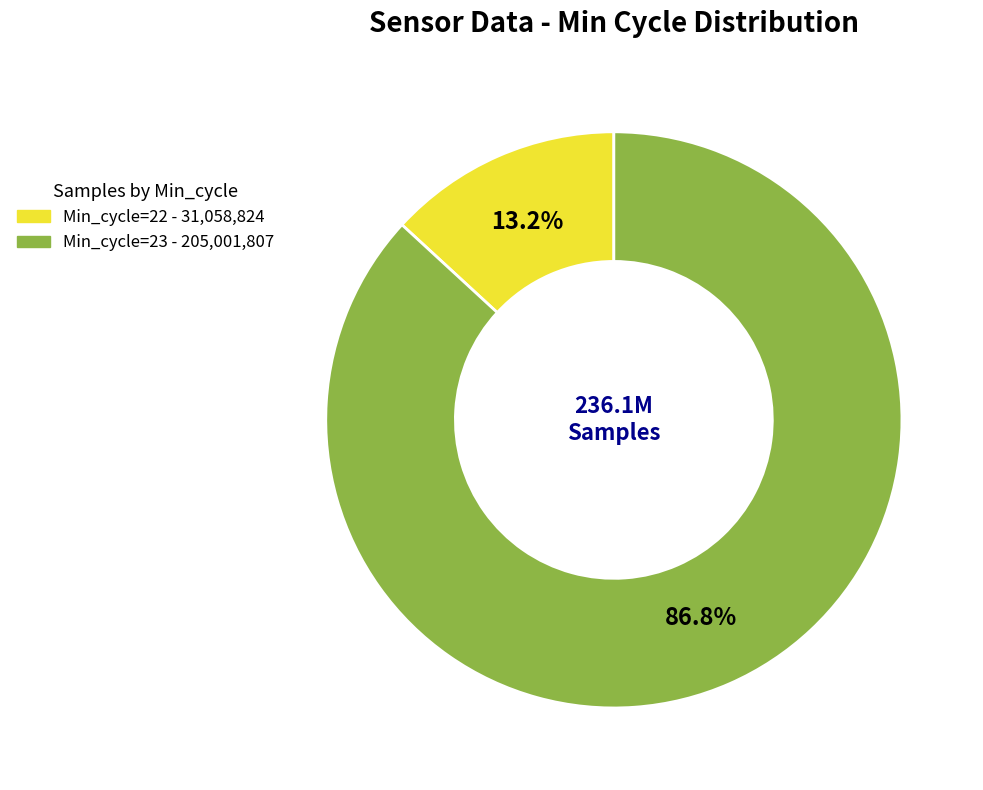

Is there a majority slice in this chart?

Yes